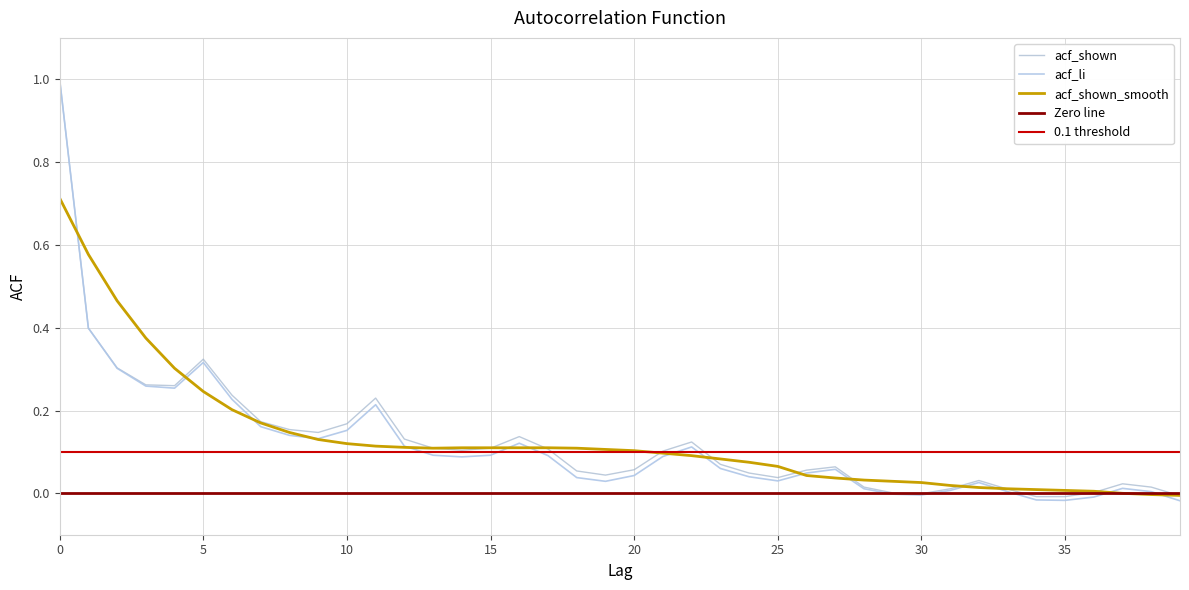

What is the difference between the acf_li values at 7 and 27?

0.1